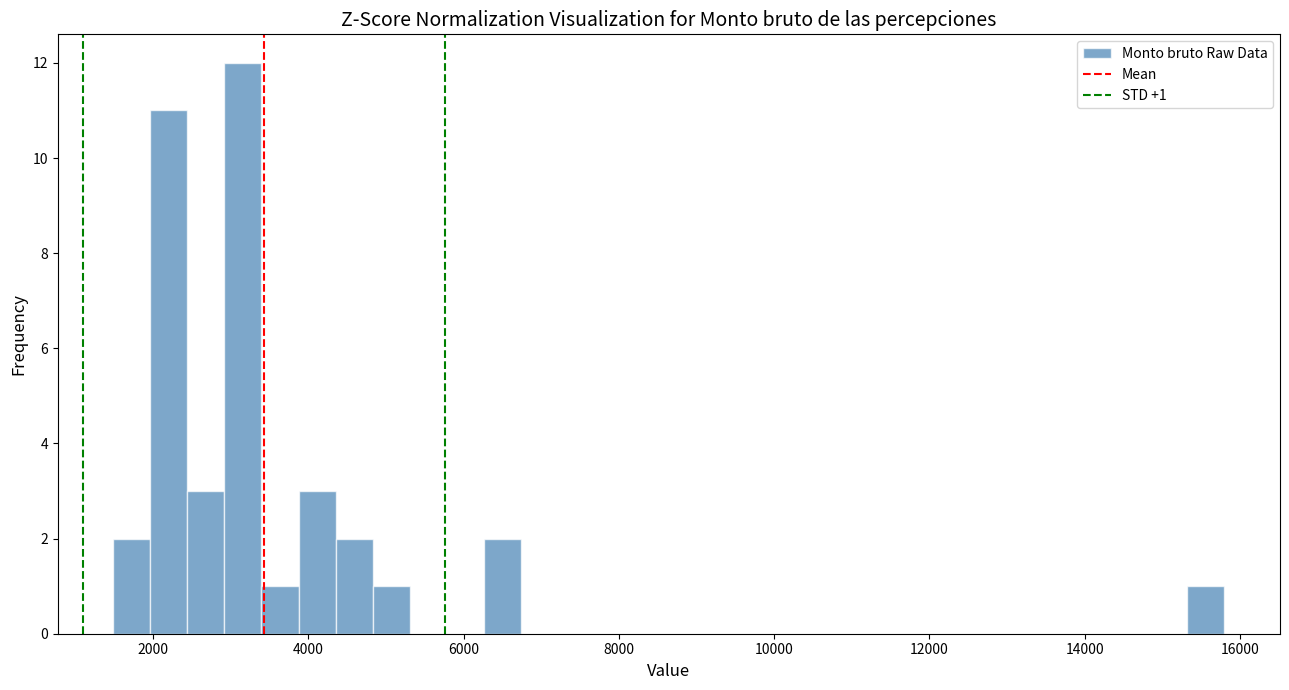

Around what value on the x-axis is the tallest bar? Give the approximate position of its centre, as read against the axis.

3200